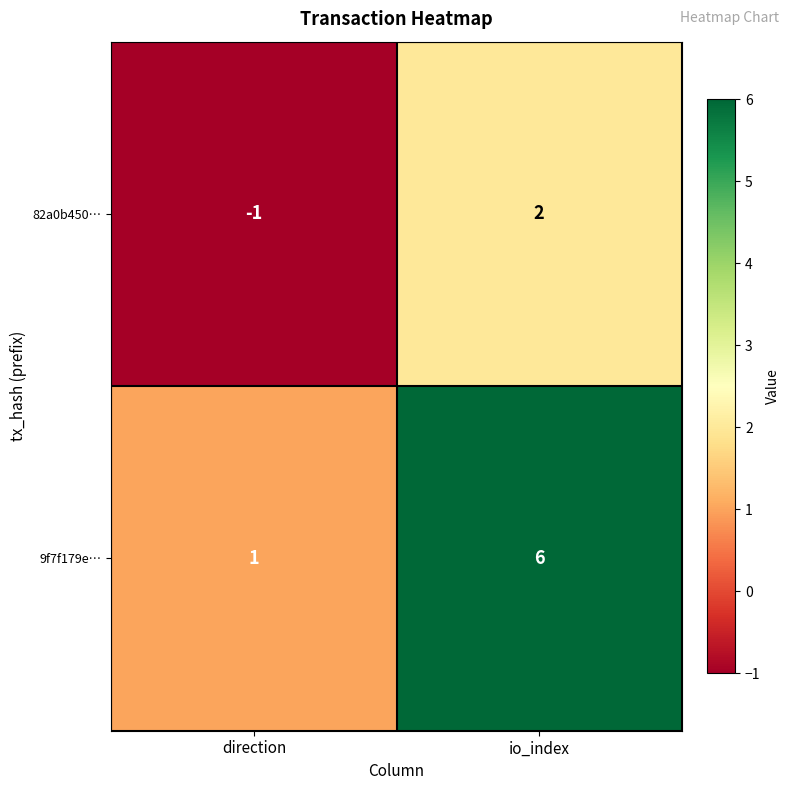

What is the sum of all 9f7f179e… values?

7